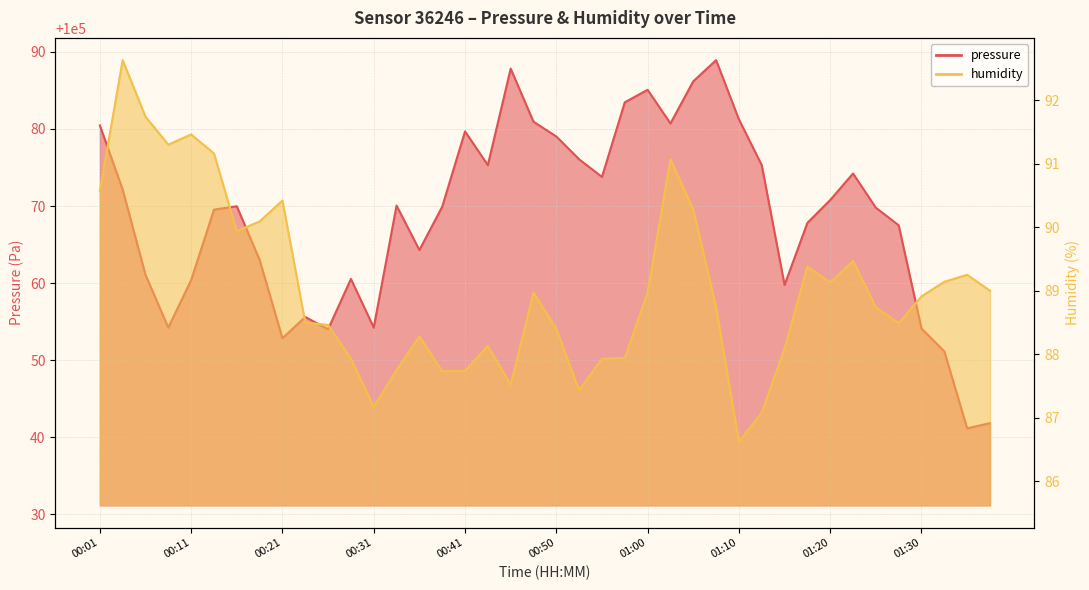

What is the difference between the humidity values at 00:45 and 00:21?

2.9